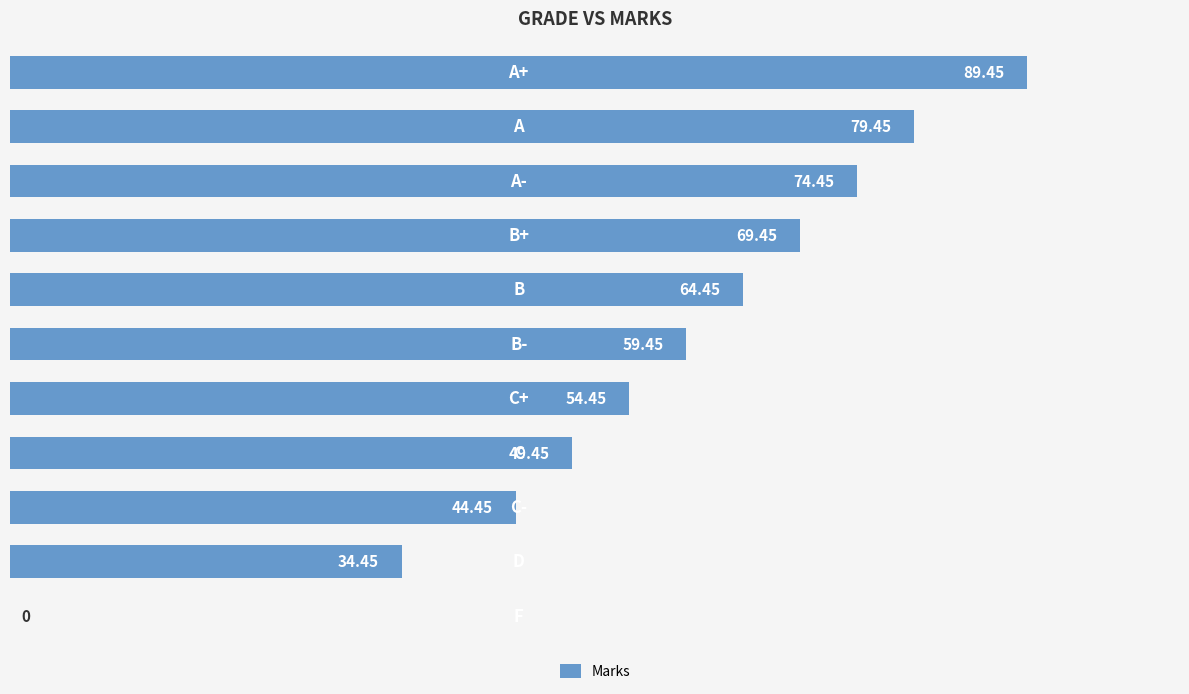

Count the number of categories in the chart.

11